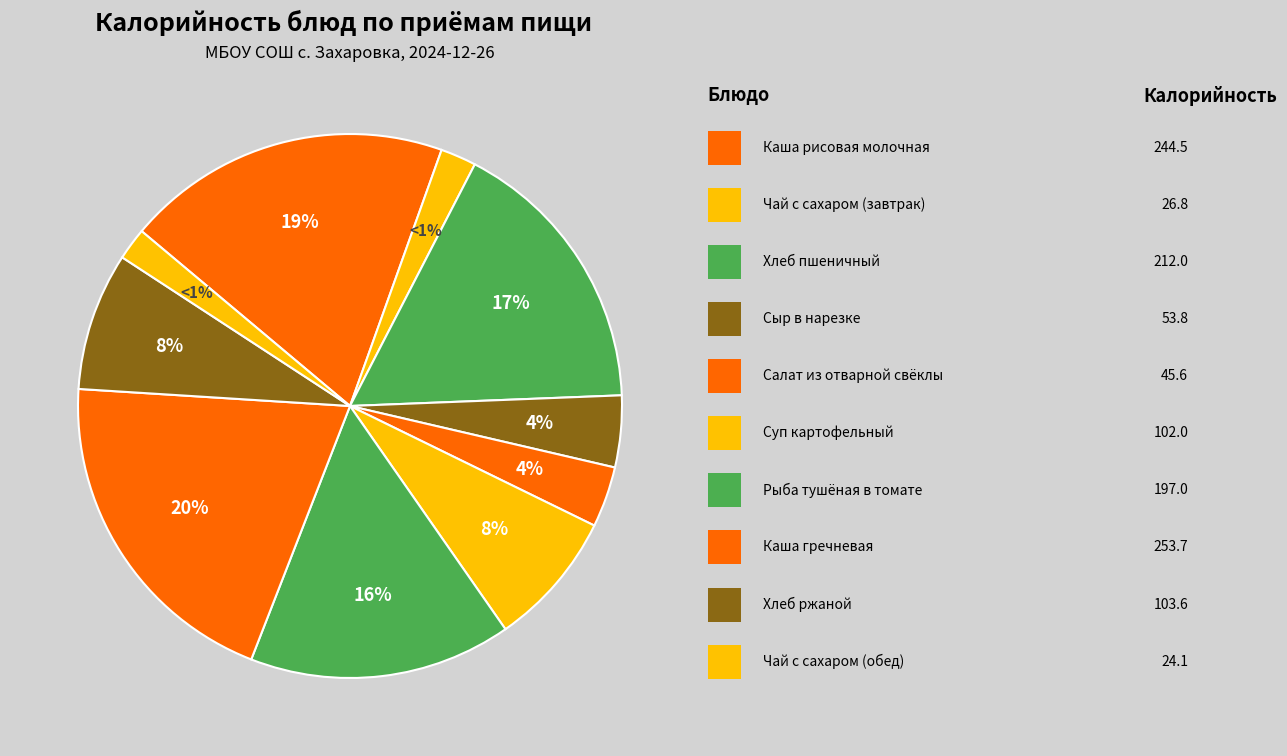

Rank the categories by value from highest to lowest.

Каша гречневая, Каша рисовая молочная, Хлеб пшеничный, Рыба тушёная в томате, Хлеб ржаной, Суп картофельный, Сыр в нарезке, Салат из отварной свёклы, Чай с сахаром (завтрак), Чай с сахаром (обед)